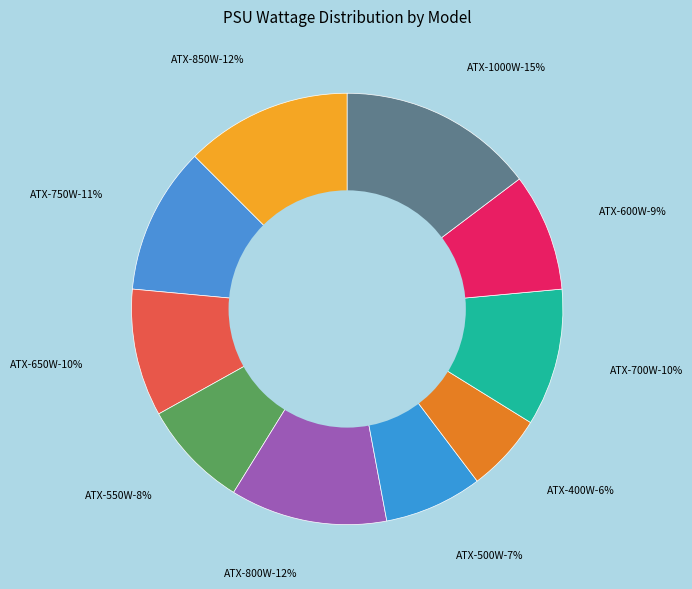

Does ATX-550W represent more than half of the total?

No